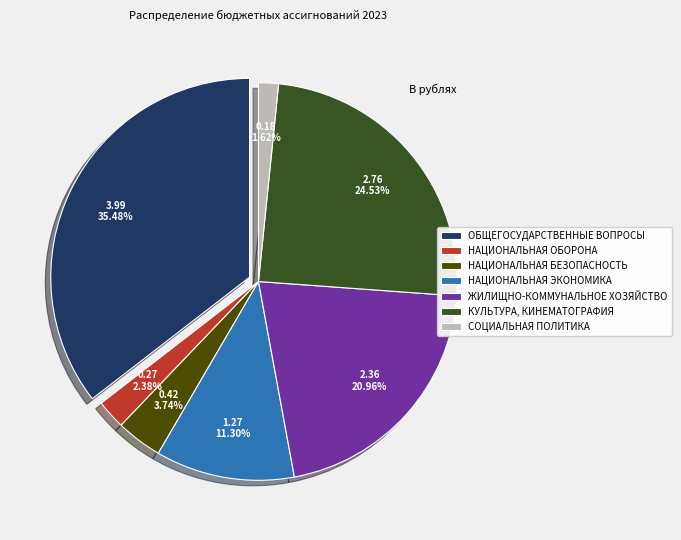

Rank the categories by value from highest to lowest.

ОБЩЕГОСУДАРСТВЕННЫЕ ВОПРОСЫ, КУЛЬТУРА, КИНЕМАТОГРАФИЯ, ЖИЛИЩНО-КОММУНАЛЬНОЕ ХОЗЯЙСТВО, НАЦИОНАЛЬНАЯ ЭКОНОМИКА, НАЦИОНАЛЬНАЯ БЕЗОПАСНОСТЬ И ПРАВООХРАНИТЕЛЬНАЯ ДЕЯТЕЛЬНОСТЬ, НАЦИОНАЛЬНАЯ ОБОРОНА, СОЦИАЛЬНАЯ ПОЛИТИКА